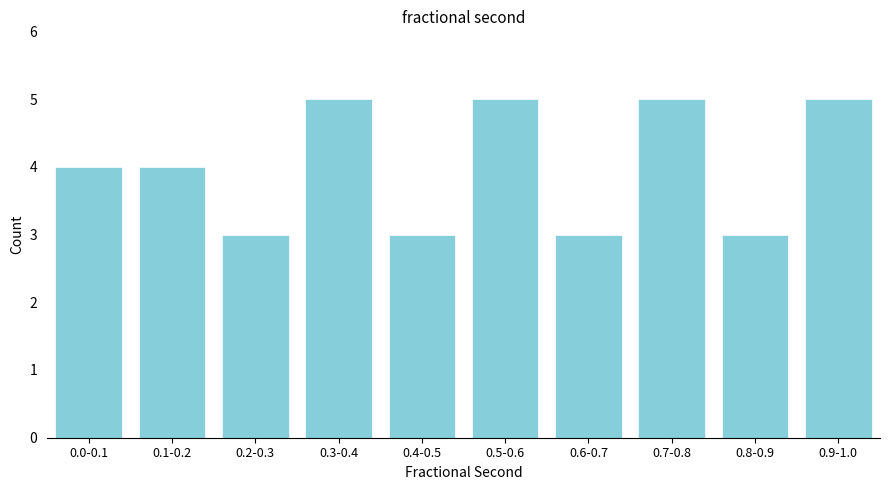

Reading left to right, transcribe all the data shown in this chart.

0.0-0.1=4	0.1-0.2=4	0.2-0.3=3	0.3-0.4=5	0.4-0.5=3	0.5-0.6=5	0.6-0.7=3	0.7-0.8=5	0.8-0.9=3	0.9-1.0=5